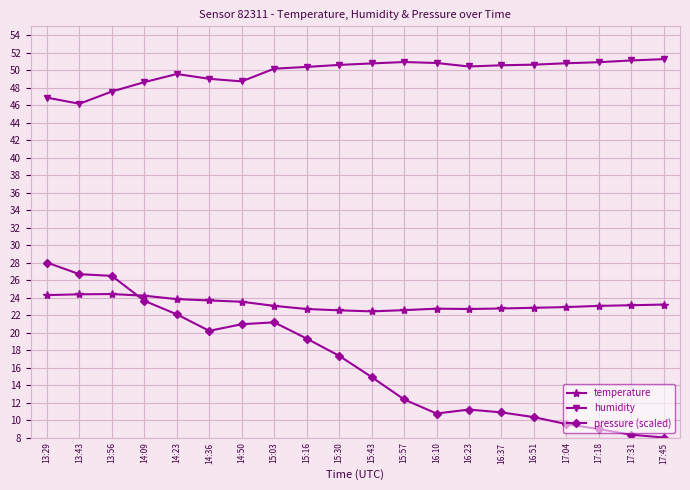

What is the total value across all series at 15:03?

94.4